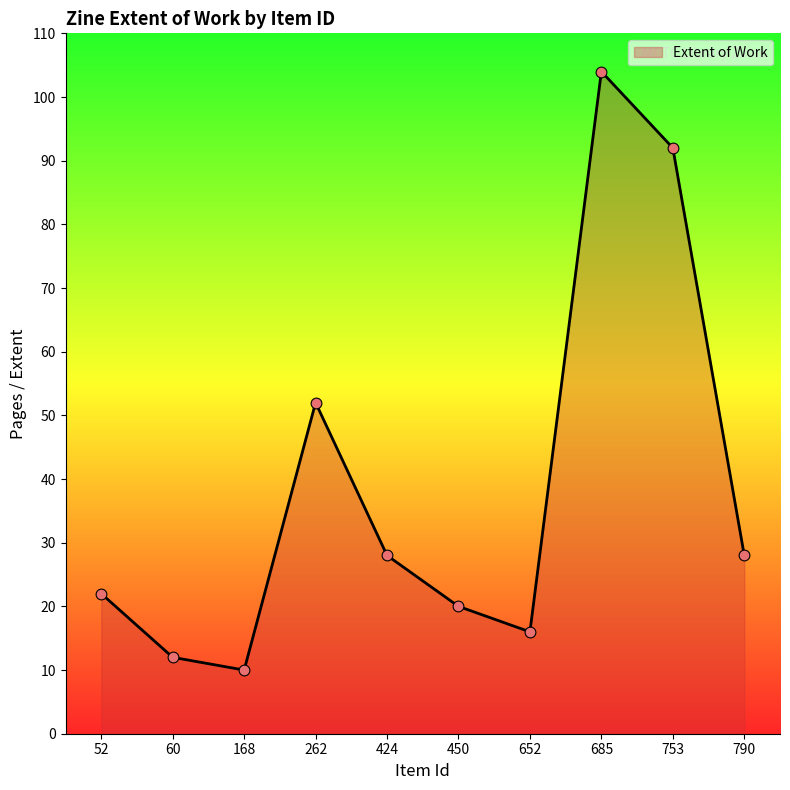

Approximately how many times larger is the value at 450 compared to 424?

0.7